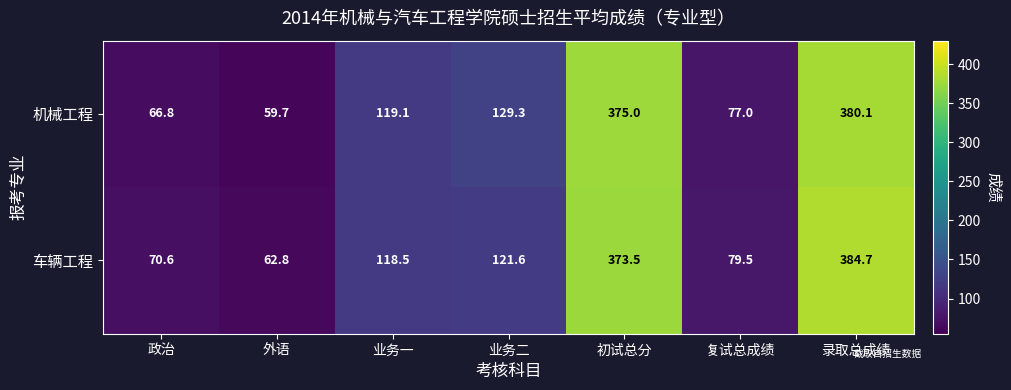

How many categories are shown in the chart?

7